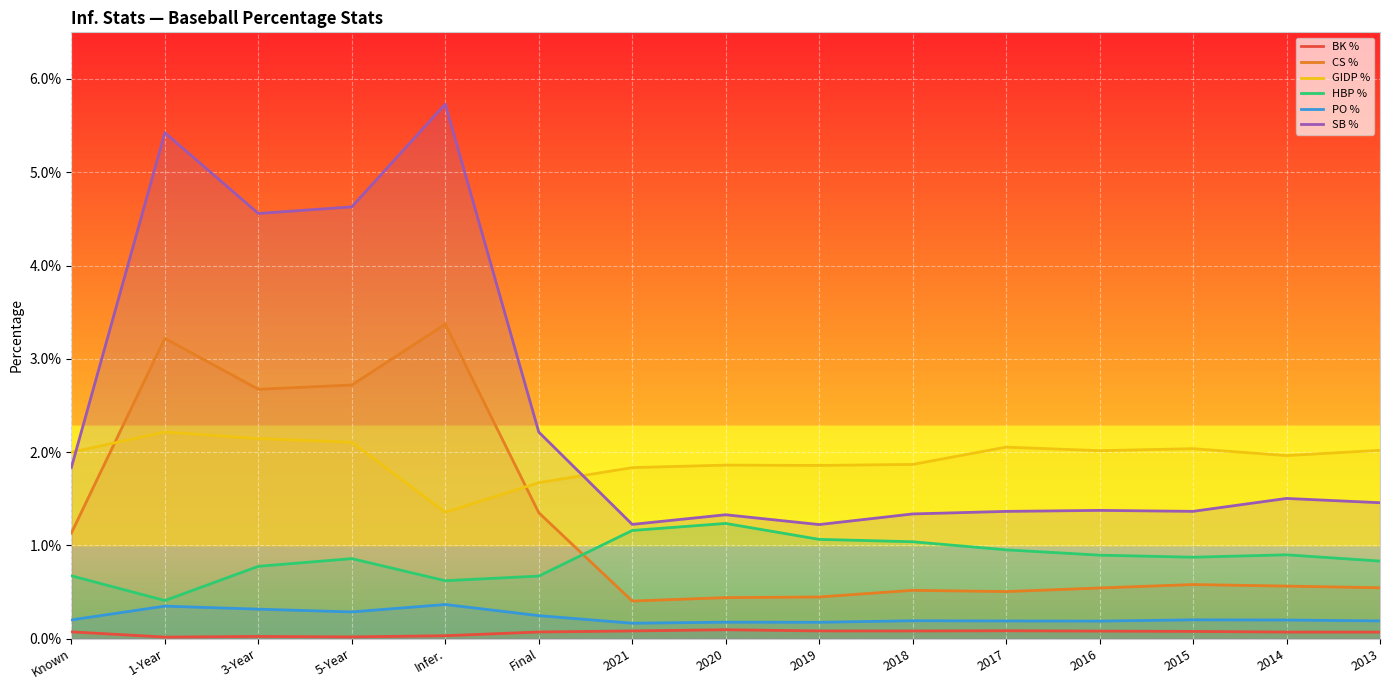

Where is the first local maximum for SB %?

1-Year